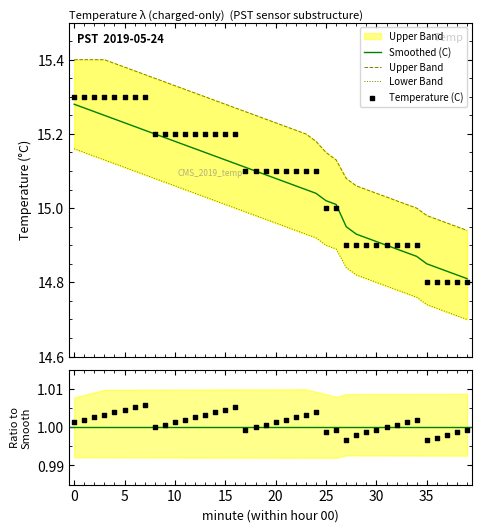

Which series has the largest total across all categories?

Upper Band